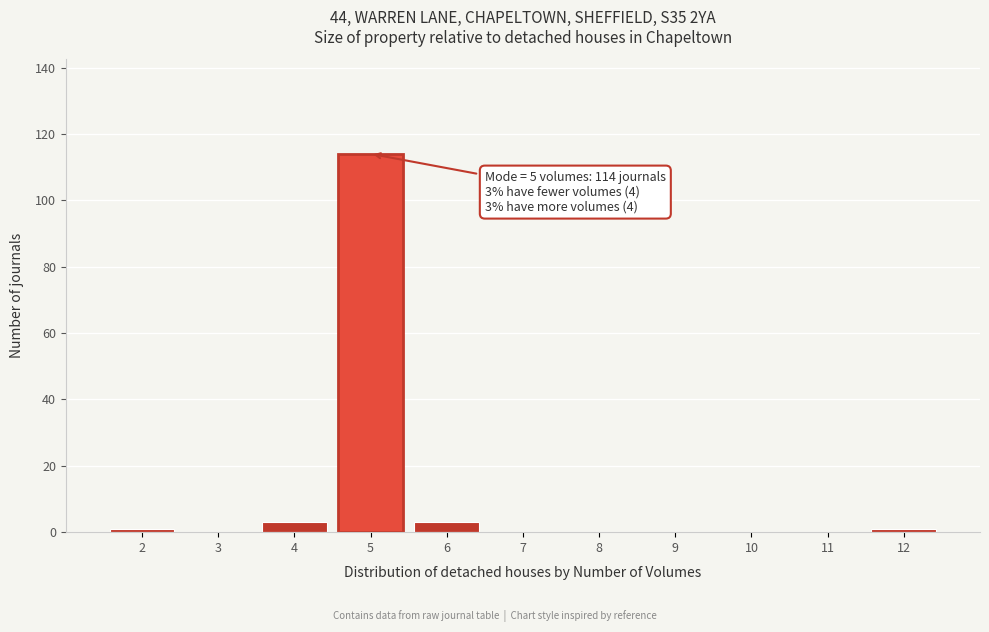

Which range on the x-axis has the tallest bar?

4.5 to 5.5